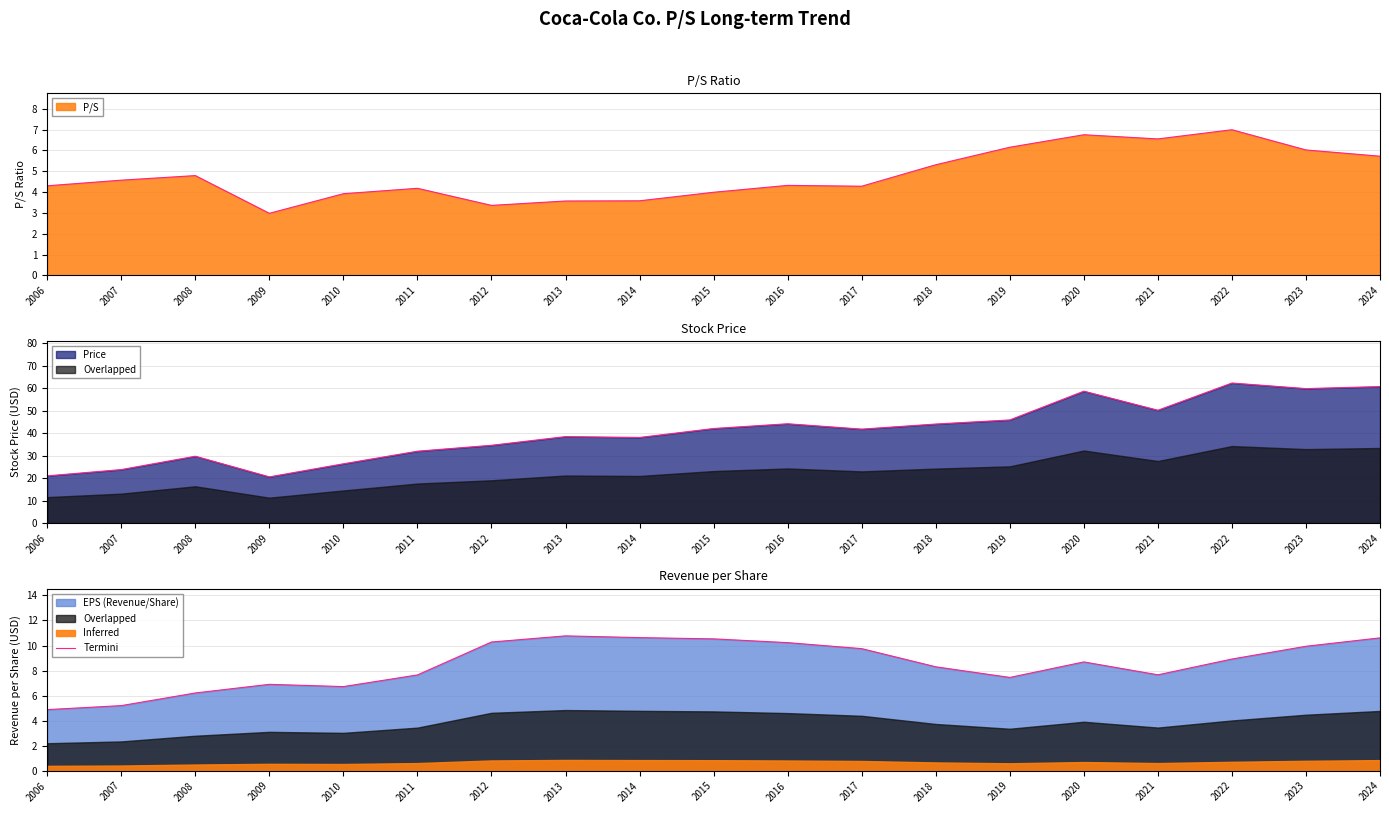

At which category does the data reach its first local peak?

2009